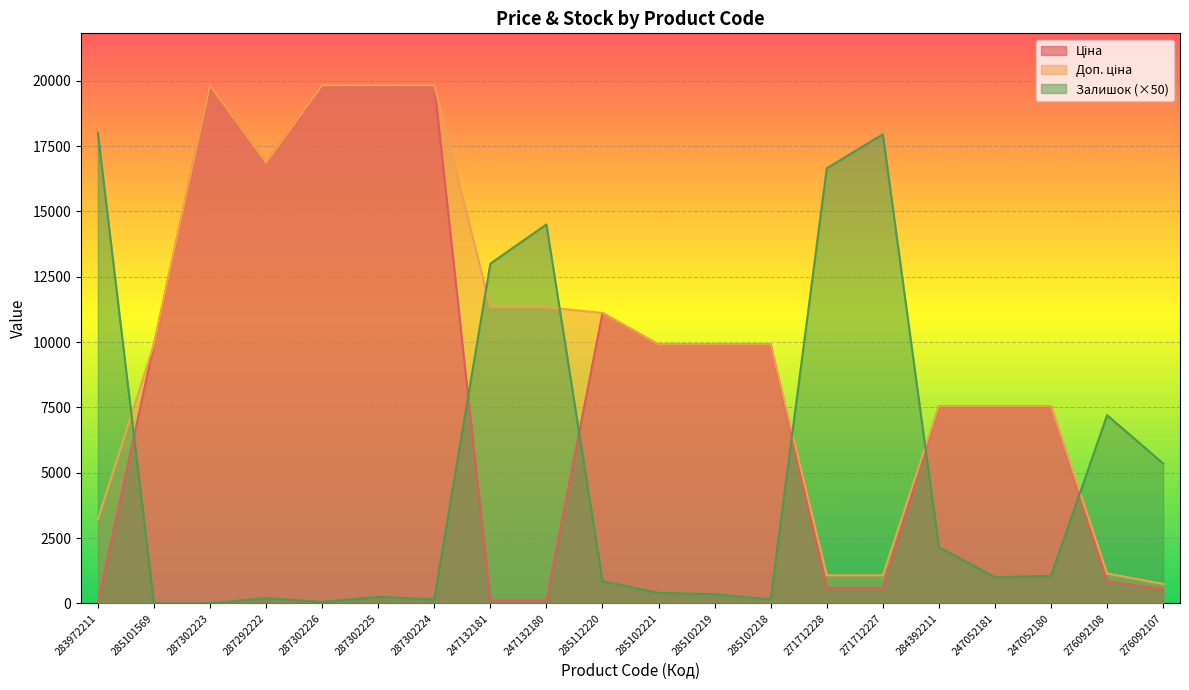

Which category has the highest value across all series?

287302223